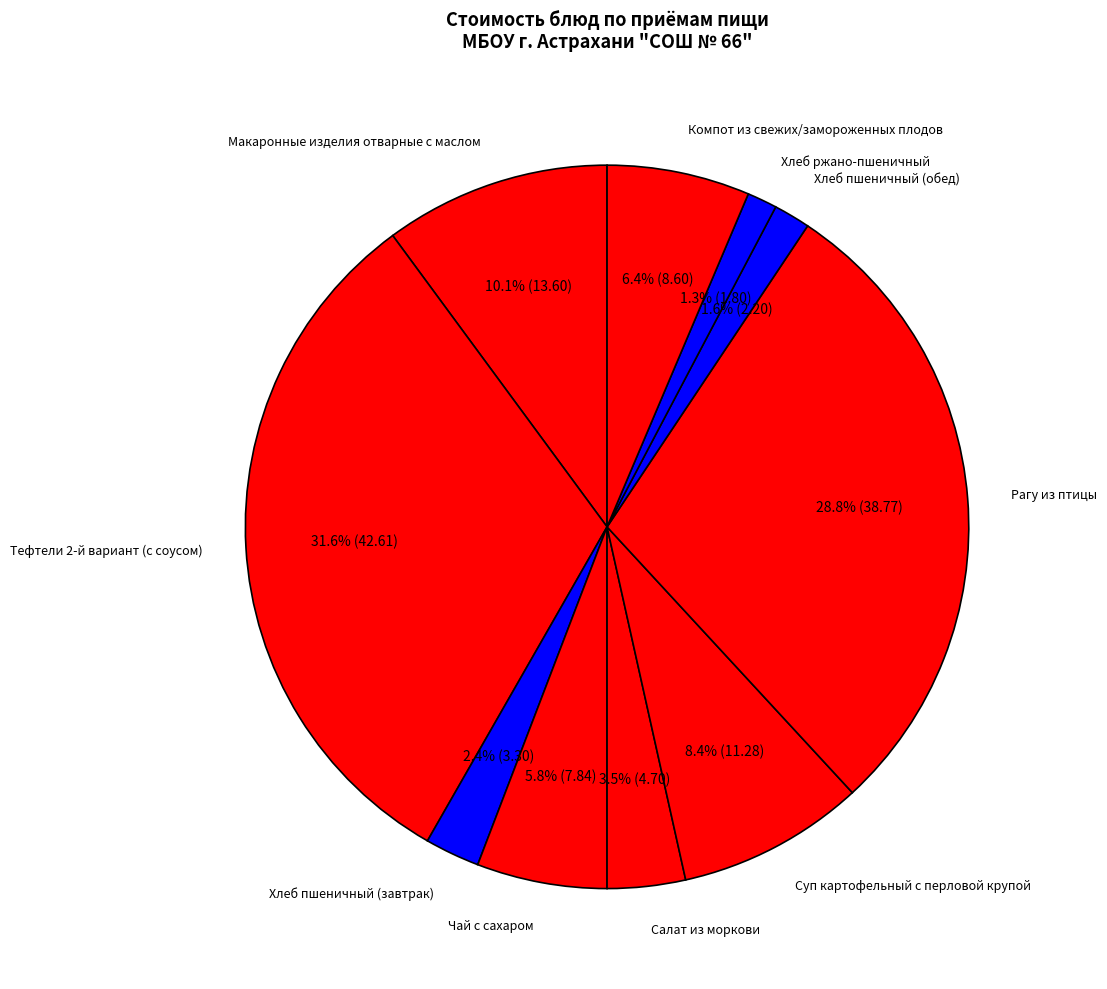

Which has a higher value, Компот из свежих/замороженных плодов or Тефтели 2-й вариант (с соусом)?

Тефтели 2-й вариант (с соусом)